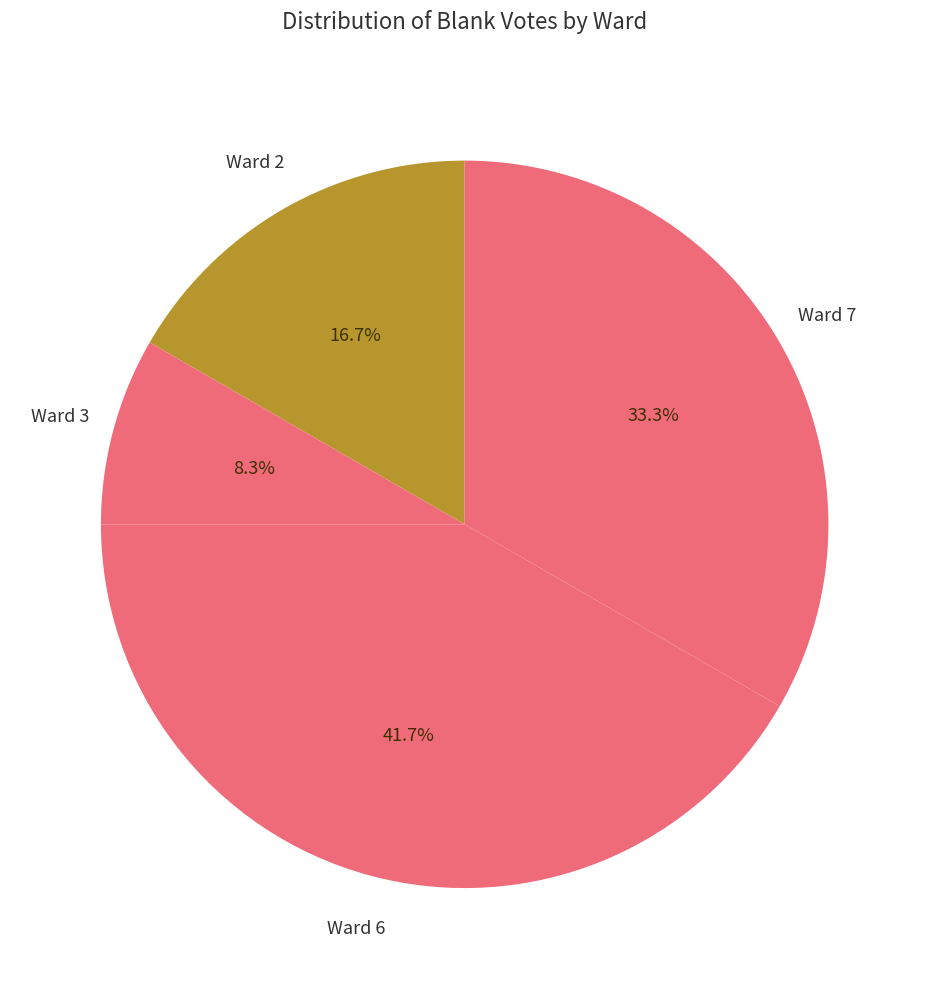

What portion of the pie excludes Ward 3?

91.7%